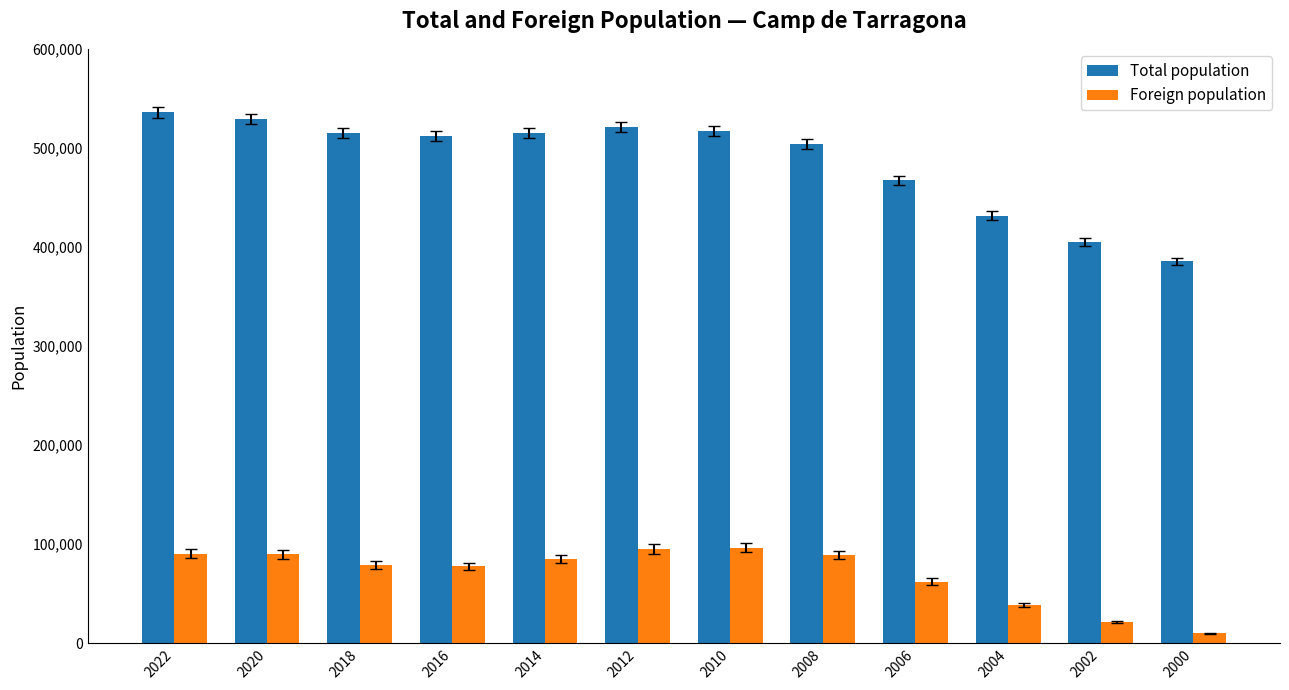

Which series has the largest range (max minus min)?

Total population